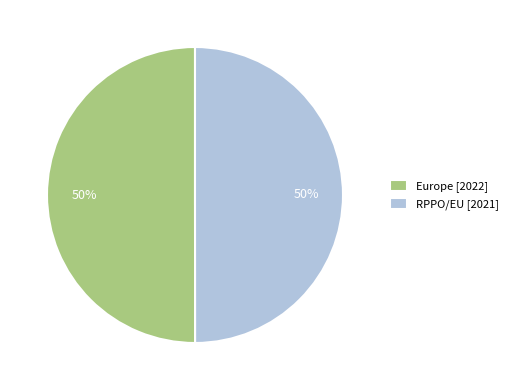

To the nearest percent, what portion does RPPO/EU represent?

50%